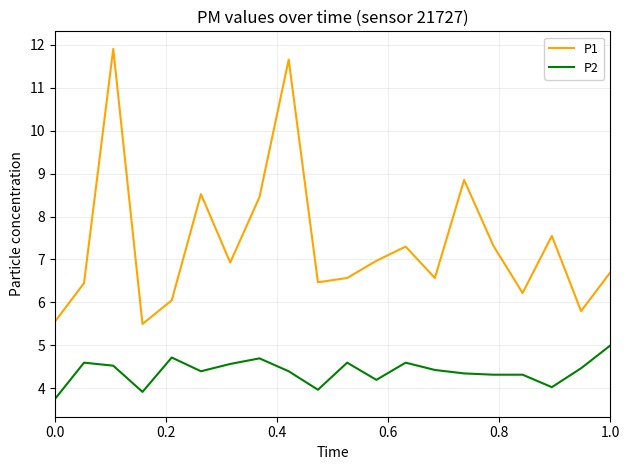

What is the difference between the second highest and second lowest values in the P1 series?

6.1